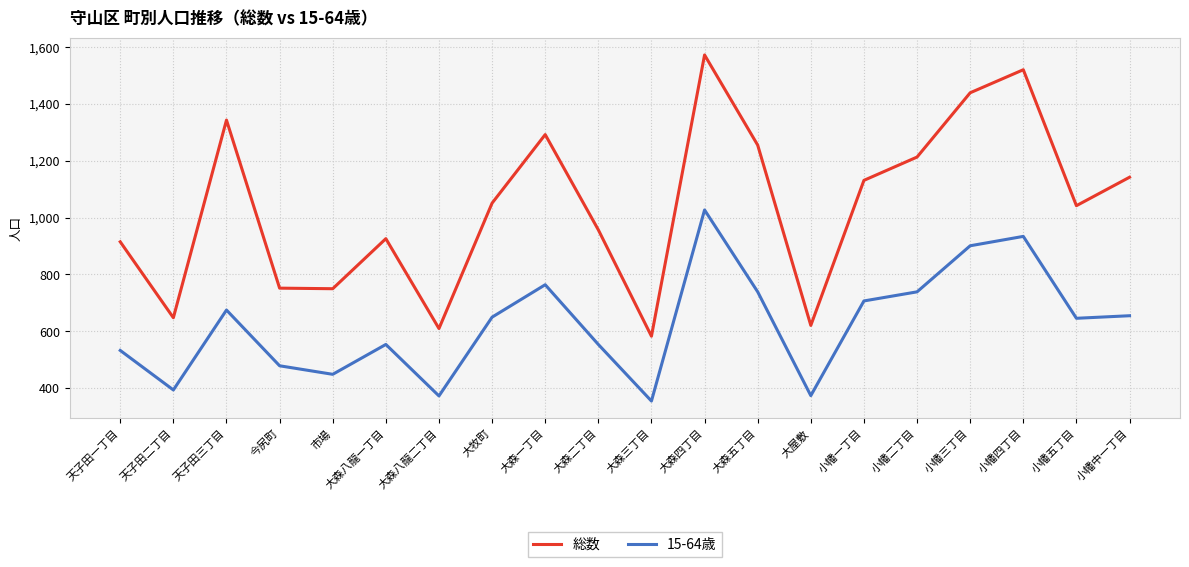

True or false: 総数 and 15-64歳 cross at least once.

False